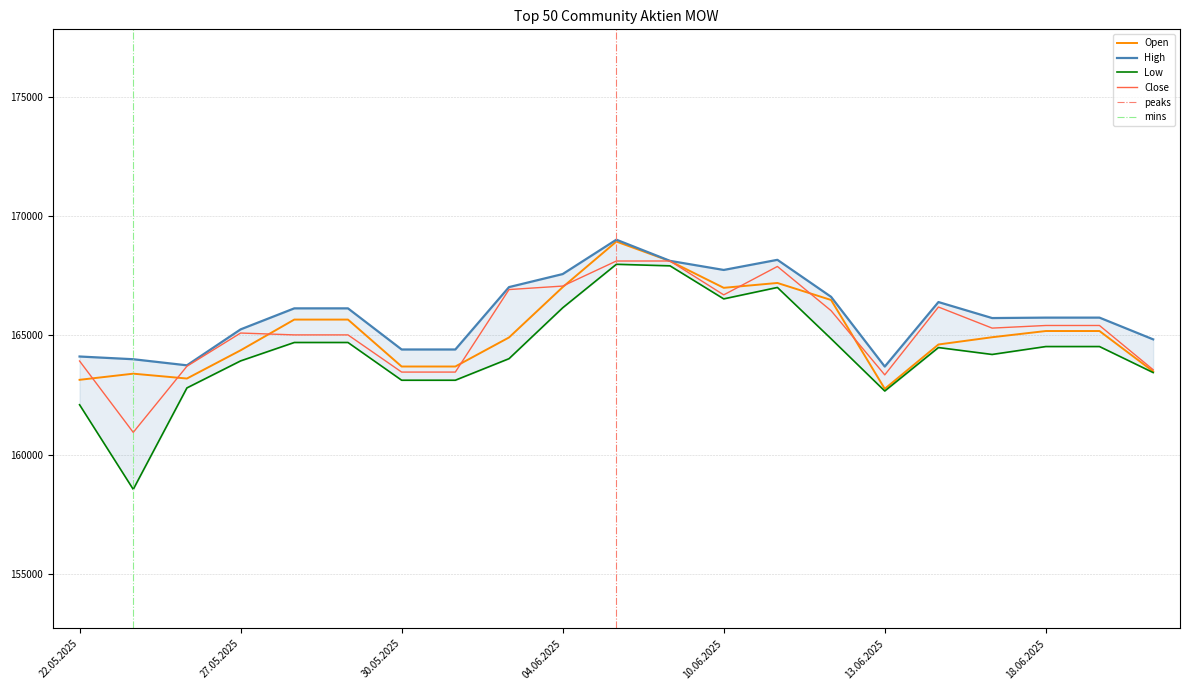

List the series in order of their peak value, lowest first.

Low, Close, Open, High